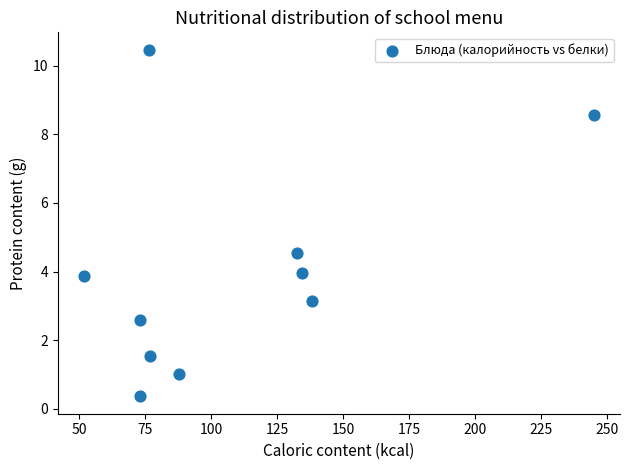

What Y value in the scatter plot is closest to 5?

4.5